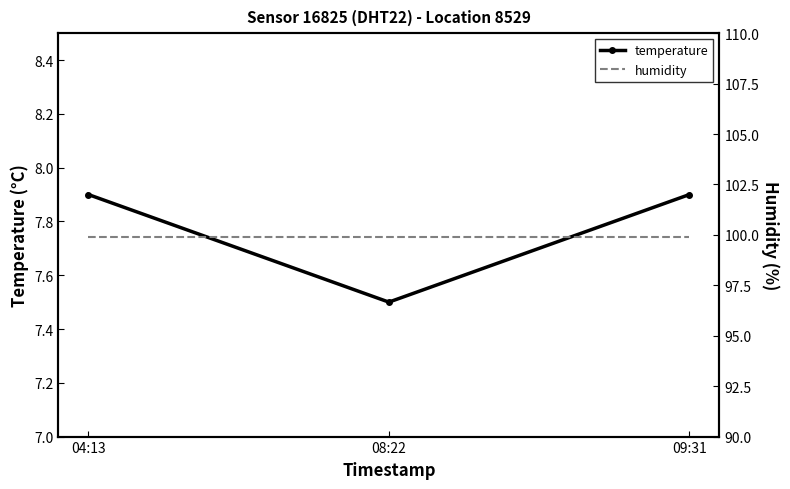

What is the average value of the humidity series?

99.9